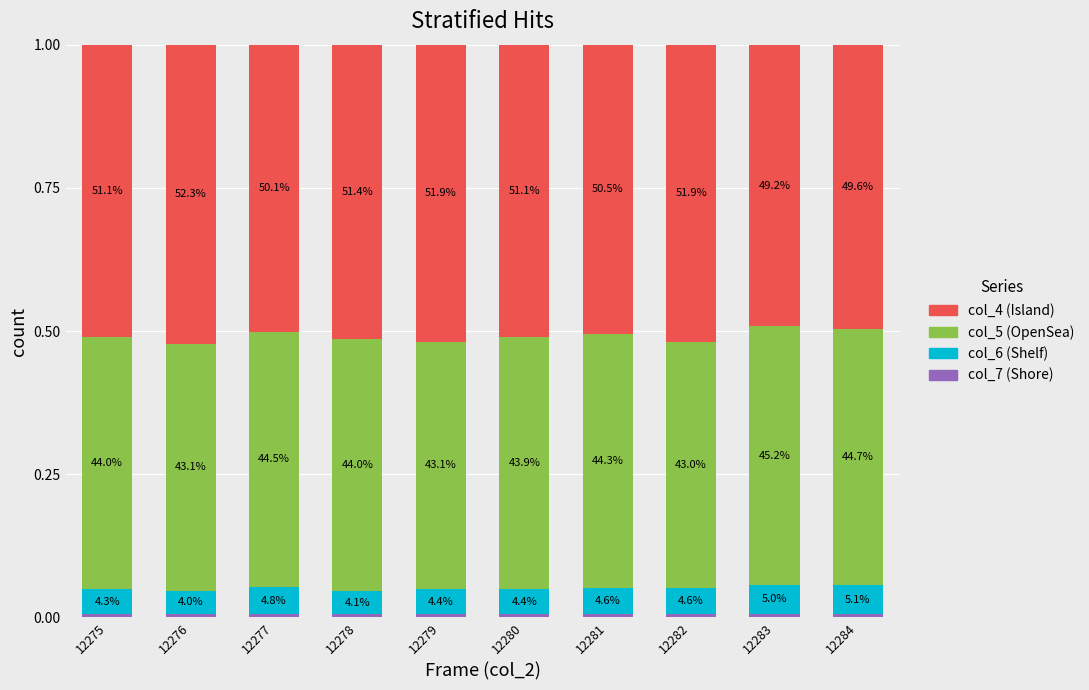

How many bars are there in total?

10